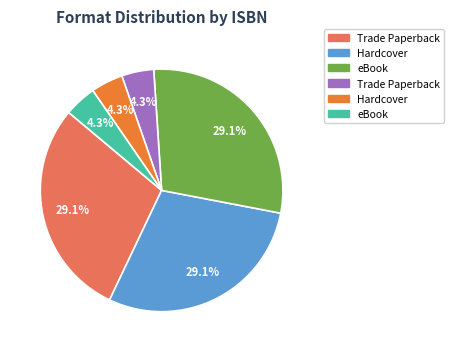

Does any single category account for the majority?

No